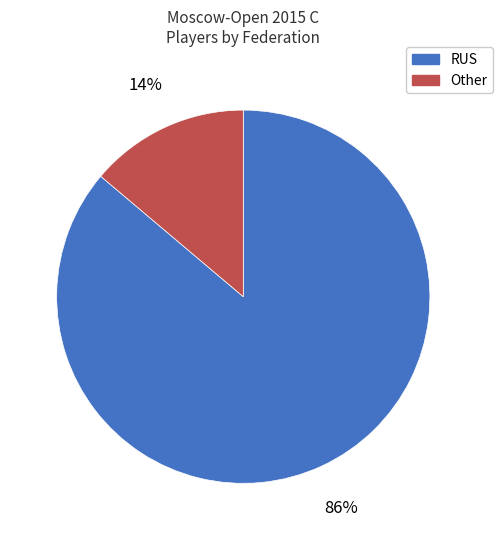

How many segments does this pie chart have?

2